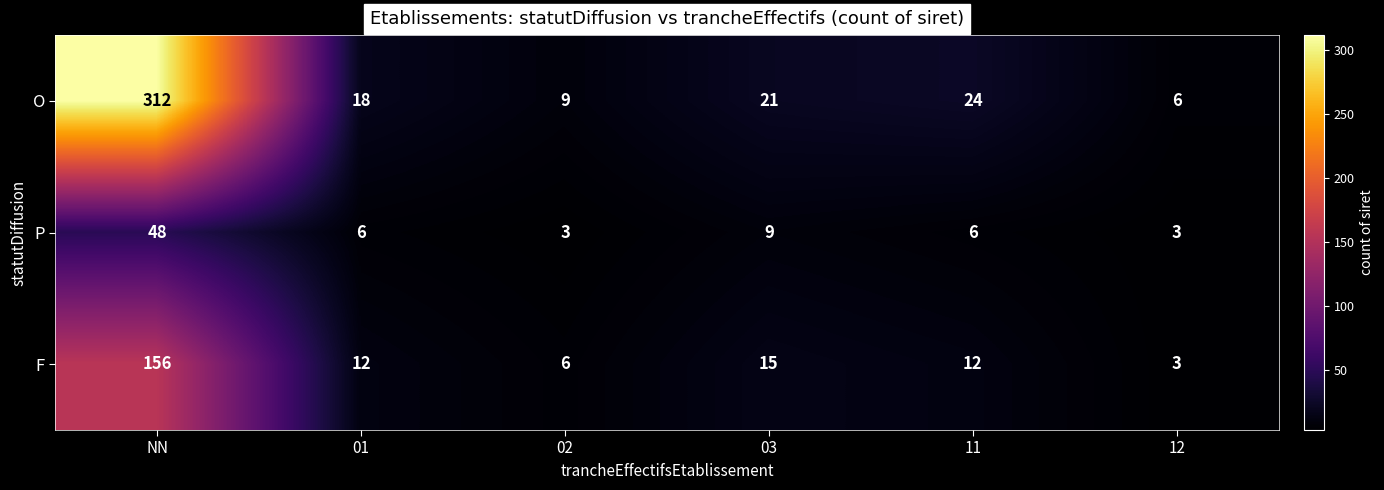

At 01, list the series in order from largest to smallest.

O, F, P